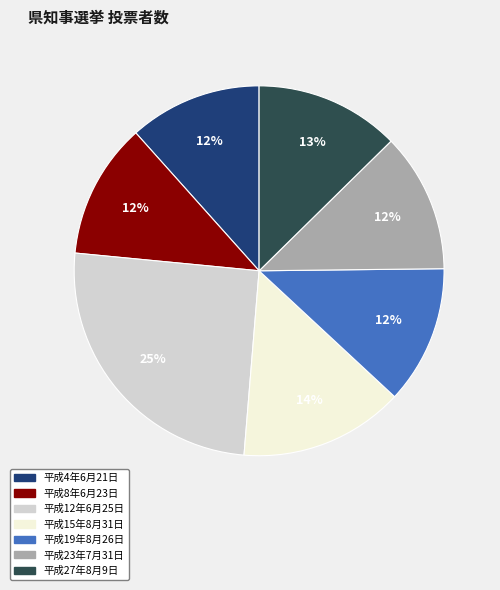

Is the sum of 平成8年6月23日 and 平成19年8月26日 greater than half?

No